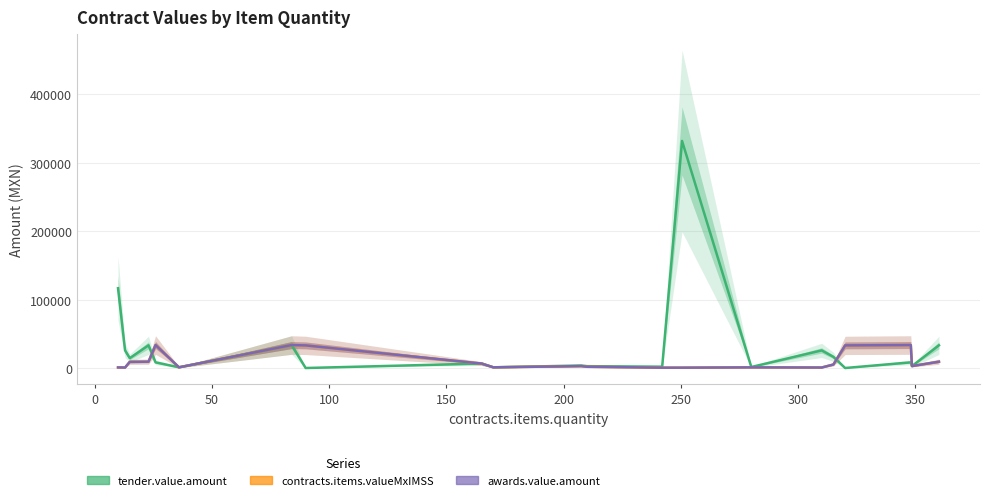

What are all the series names shown in the legend?

tender.value.amount, contracts.items.valueMxIMSS, awards.value.amount